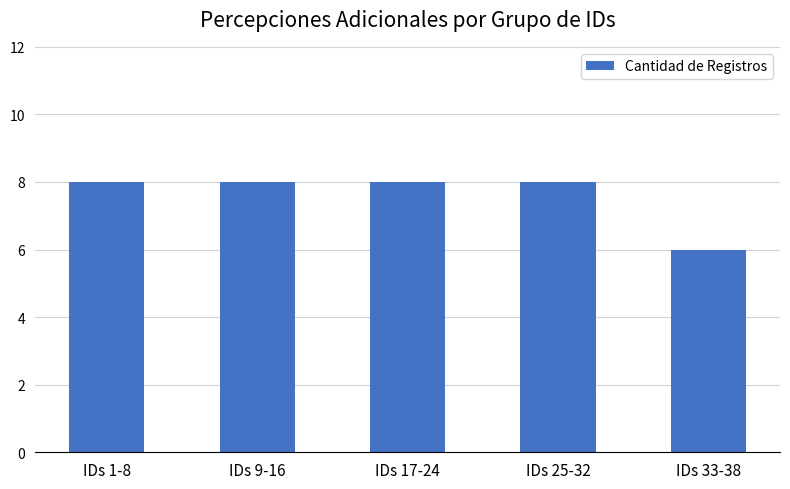

What is the approximate value at IDs 1-8?

8